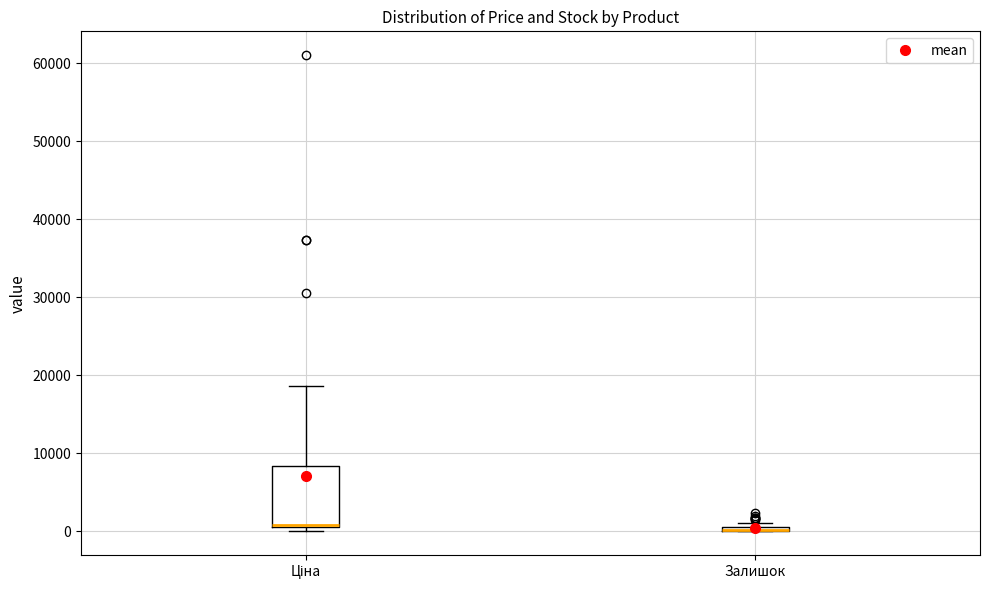

Comparing the boxes themselves (not the whiskers), which one is the tallest?

Ціна